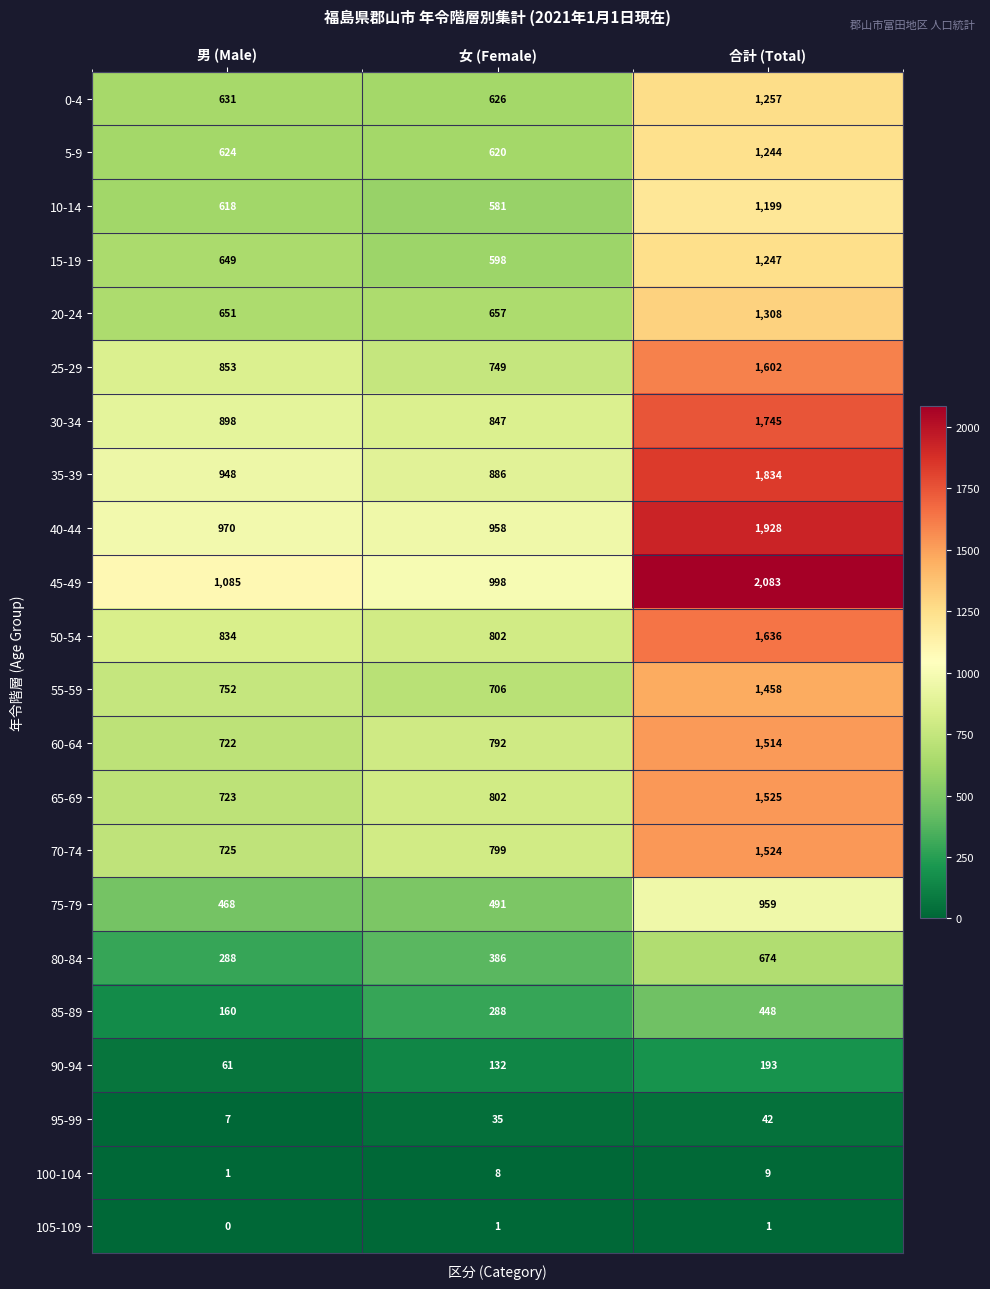

Is it true that 95-99 equals 12 at 男 (Male)?

False